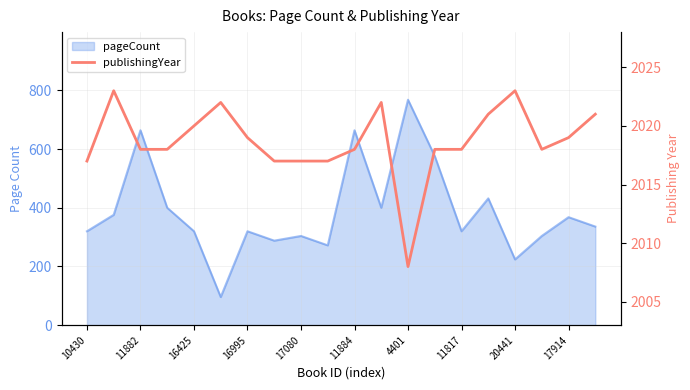

What is the sum of all values?

40374